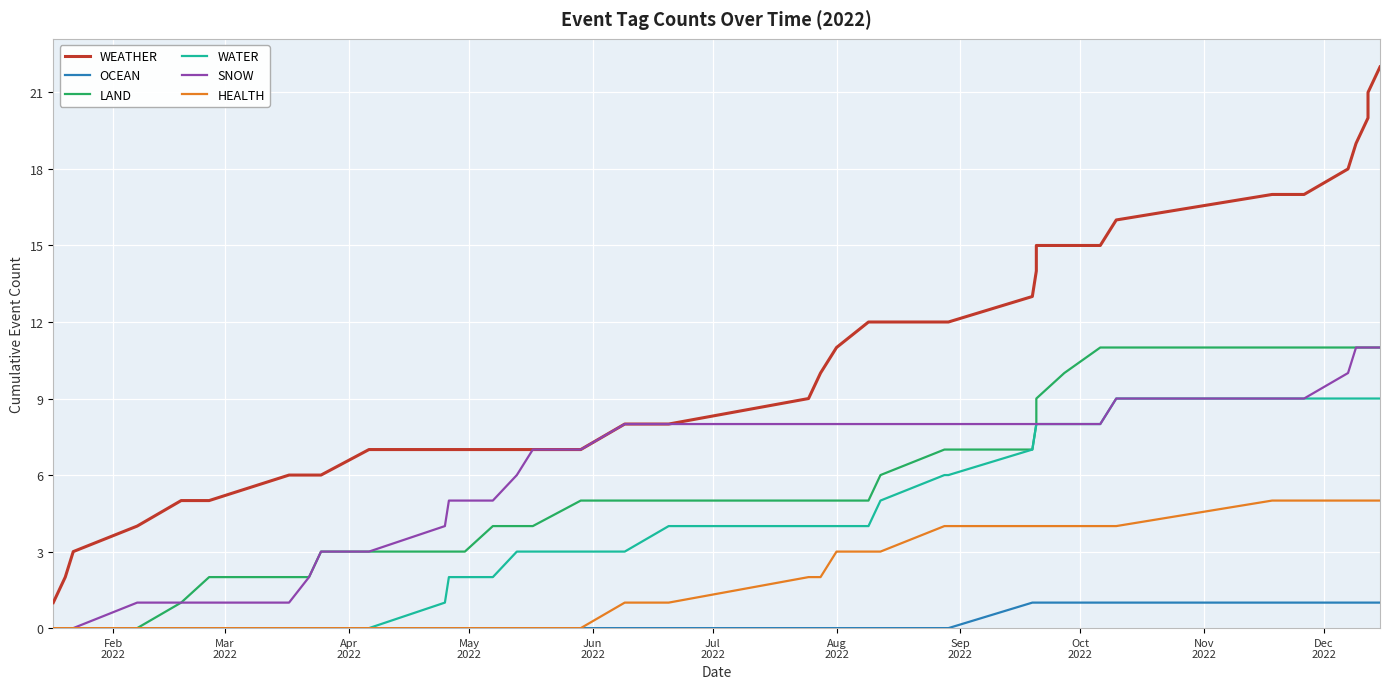

Reading left to right, transcribe all the data shown in this chart.

WEATHER: 1	2	3	4	5	5	5	6	6	6	7	7	7	7	7	7	7	7	8	8	9	10	11	12	12	12	12	13	14	15	15	15	16	17	17	18	19	20	21	22
OCEAN: 0	0	0	0	0	0	0	0	0	0	0	0	0	0	0	0	0	0	0	0	0	0	0	0	0	0	0	1	1	1	1	1	1	1	1	1	1	1	1	1
LAND: 0	0	0	0	1	2	2	2	2	3	3	3	3	3	4	4	4	5	5	5	5	5	5	5	6	7	7	7	8	9	10	11	11	11	11	11	11	11	11	11
WATER: 0	0	0	0	0	0	0	0	0	0	0	1	2	2	2	3	3	3	3	4	4	4	4	4	5	6	6	7	8	8	8	8	9	9	9	9	9	9	9	9
SNOW: 0	0	0	1	1	1	1	1	2	3	3	4	5	5	5	6	7	7	8	8	8	8	8	8	8	8	8	8	8	8	8	8	9	9	9	10	11	11	11	11
HEALTH: 0	0	0	0	0	0	0	0	0	0	0	0	0	0	0	0	0	0	1	1	2	2	3	3	3	4	4	4	4	4	4	4	4	5	5	5	5	5	5	5